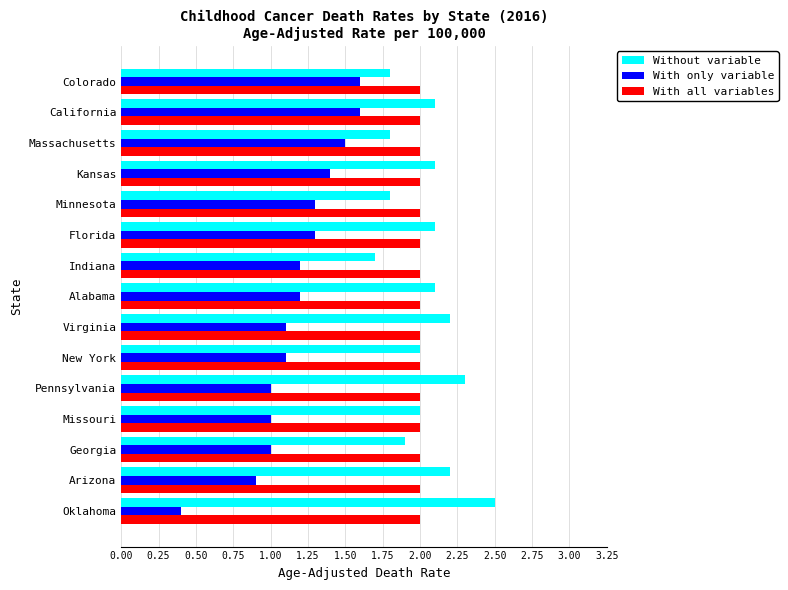

Which series has the widest spread of values?

With only variable